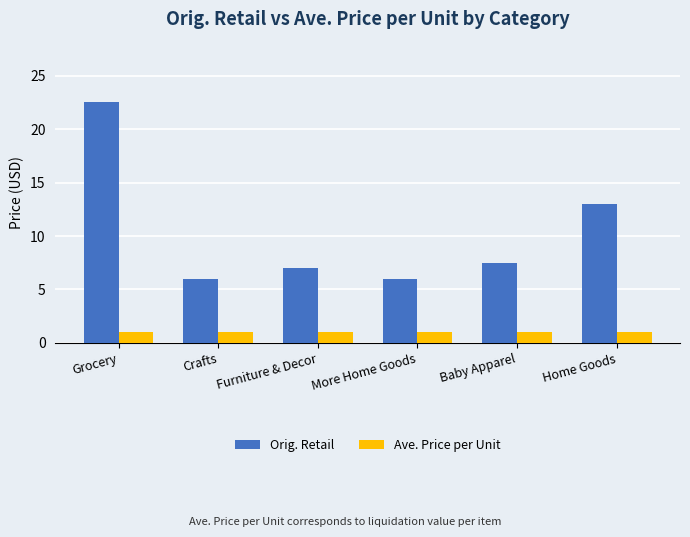

Is the value of Ave. Price per Unit at Baby Apparel greater than the value of Orig. Retail at Crafts?

No